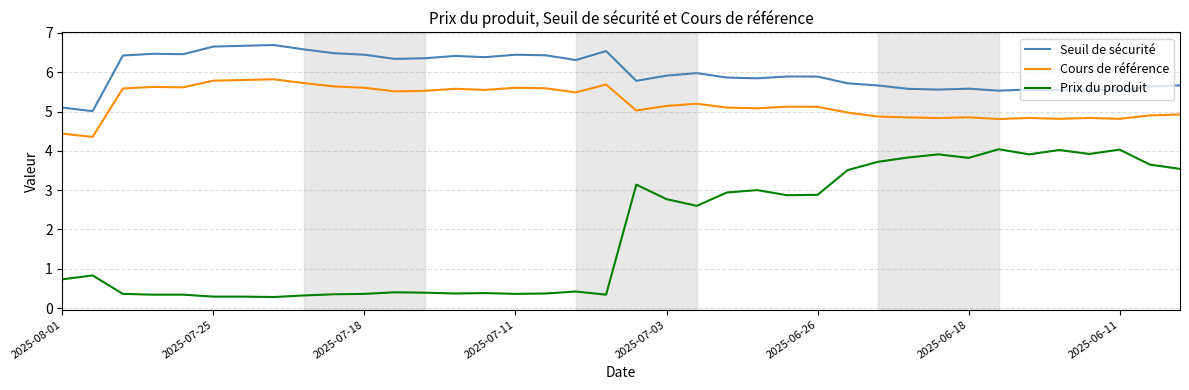

What is the difference between the maximum and minimum values in the Seuil de sécurité series?

1.7